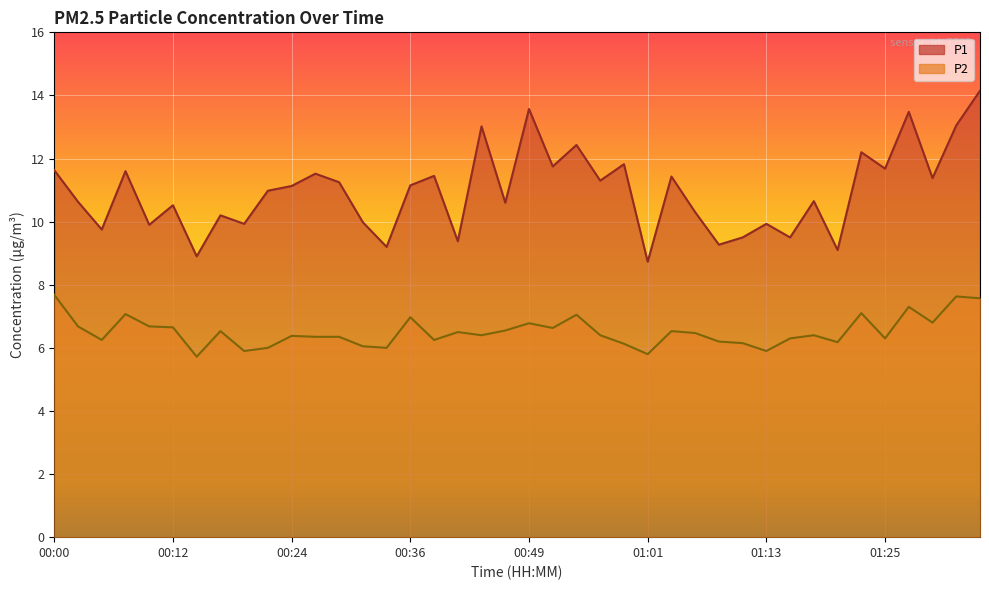

What are all the series names shown in the legend?

P1, P2